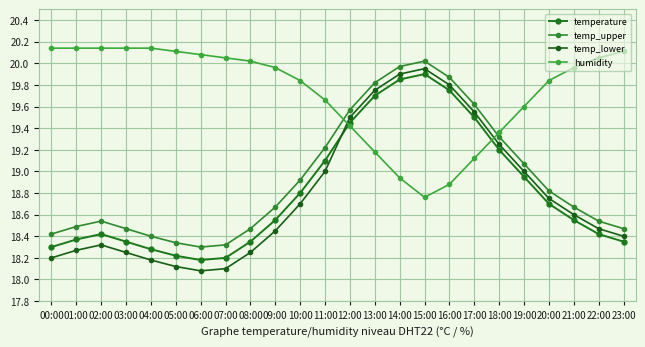

Where is the first local minimum for humidity?

15:00